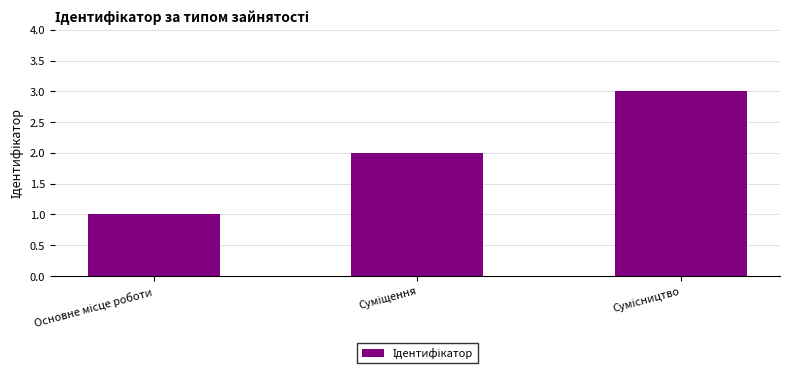

What is the maximum value shown in the chart?

3